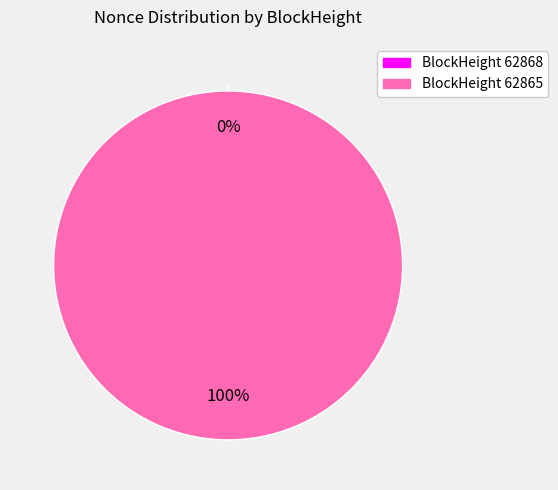

Does 62868 account for over 50% of the chart?

No